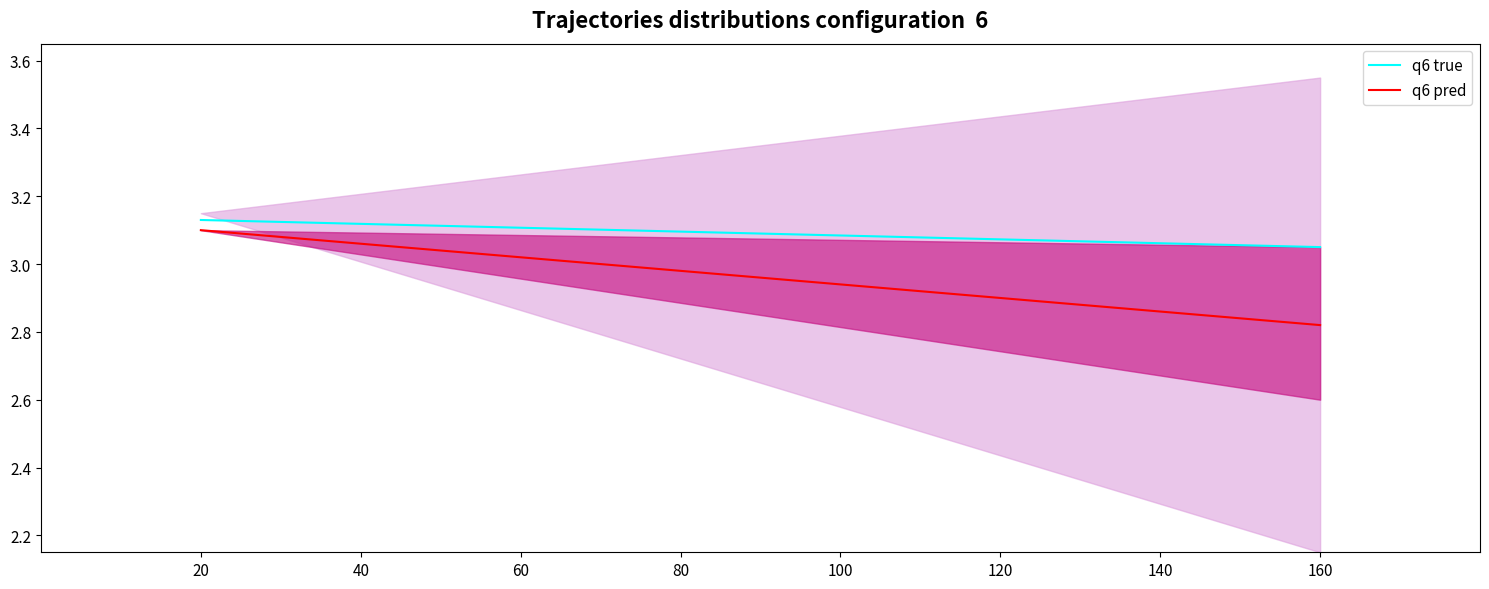

List the series in order of their peak value, lowest first.

q6 pred, q6 true